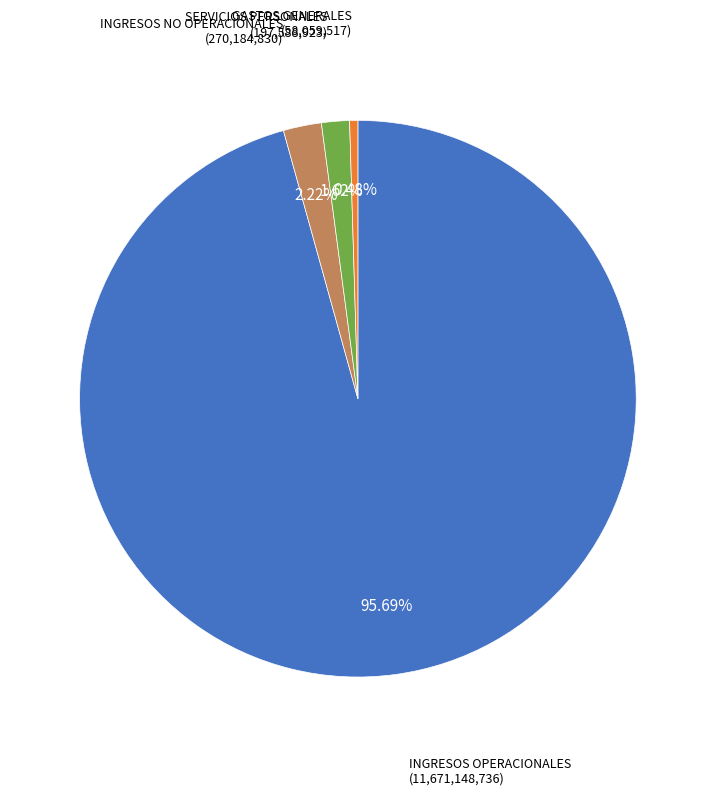

How many slices are in this pie chart?

4